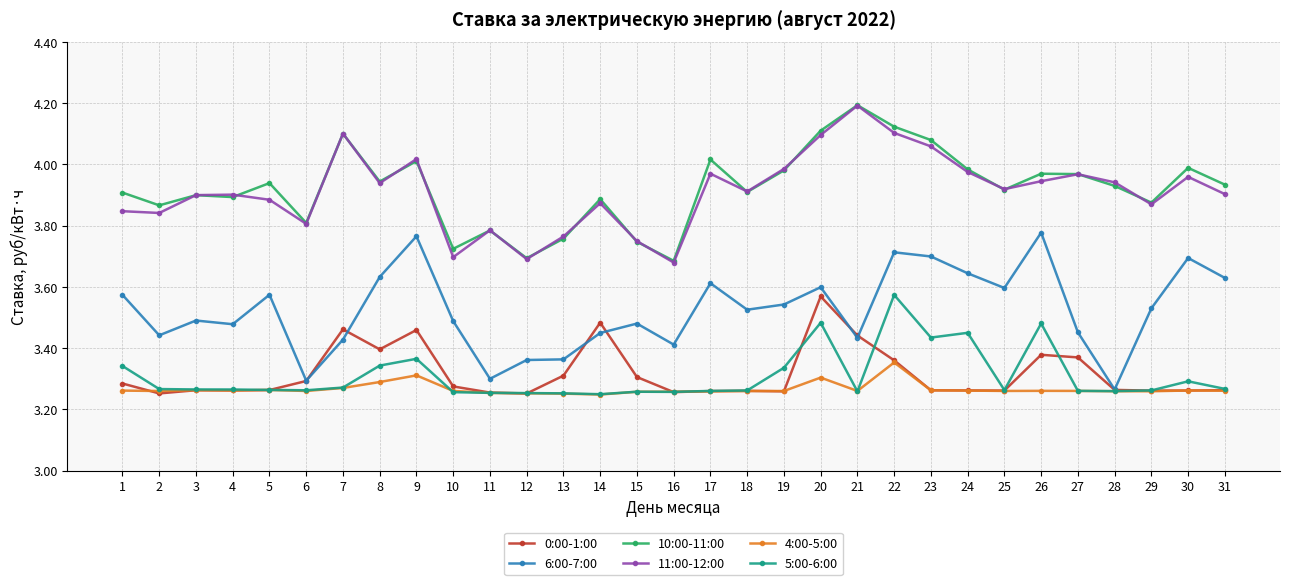

True or false: 11:00-12:00 has more than 1 points higher than both neighbors.

True